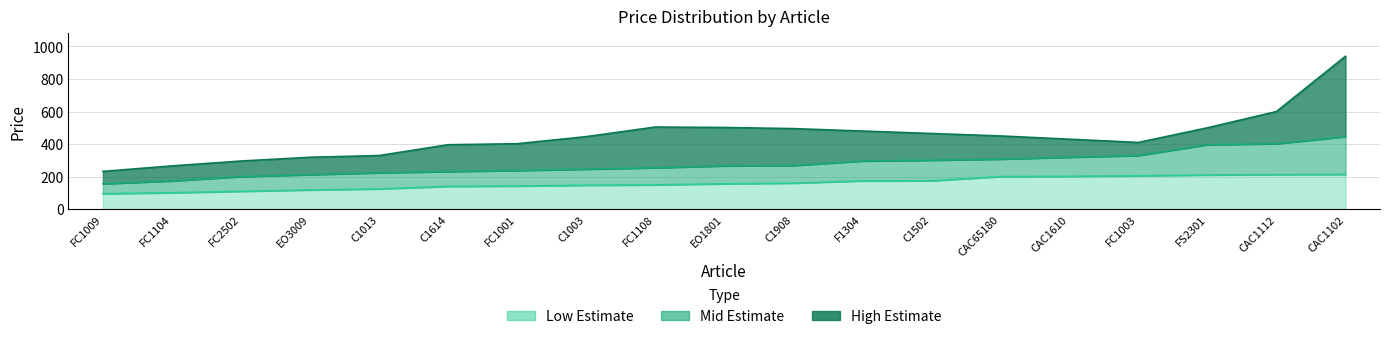

What is the value of the Mid Estimate point at the 3rd from the left?

200.0